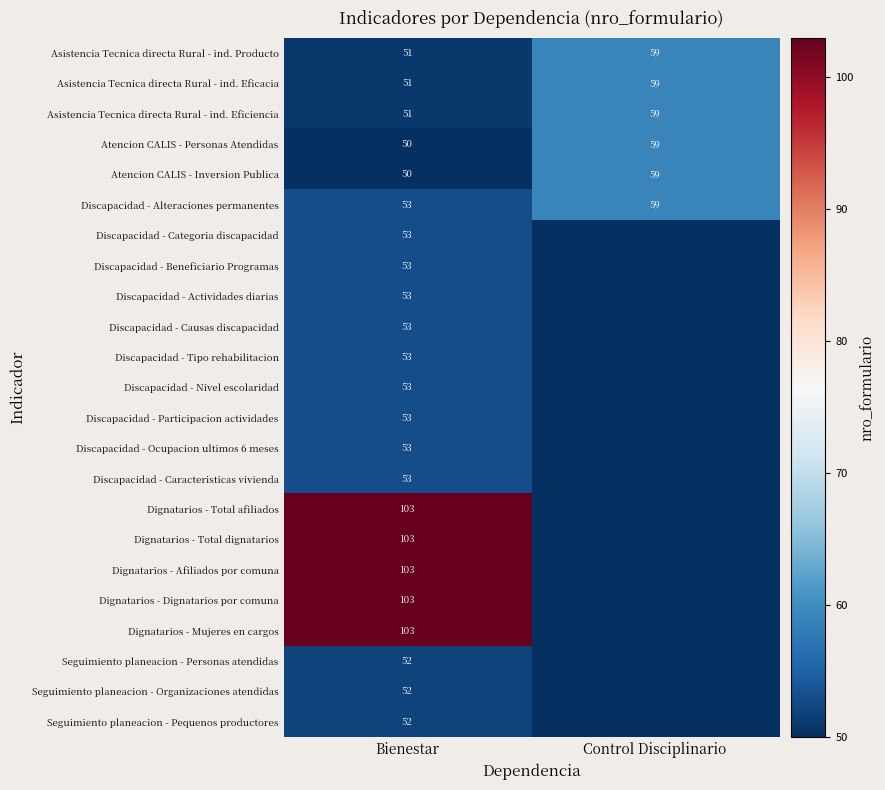

What is the sum of the Asistencia Tecnica directa Rural - ind. Eficacia values at Bienestar and Control Disciplinario?

110